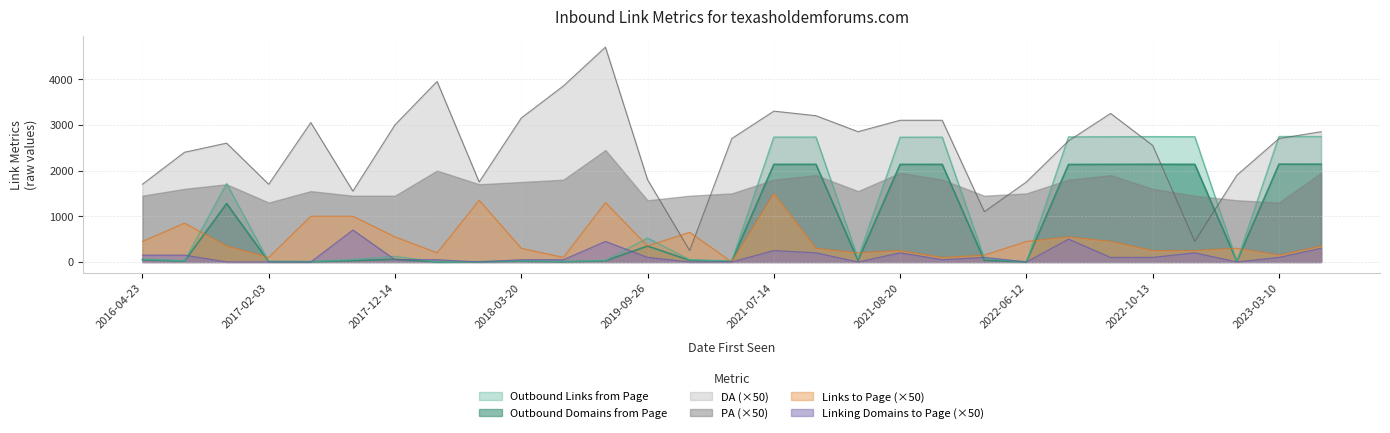

Which series has the largest total across all categories?

DA (×50)